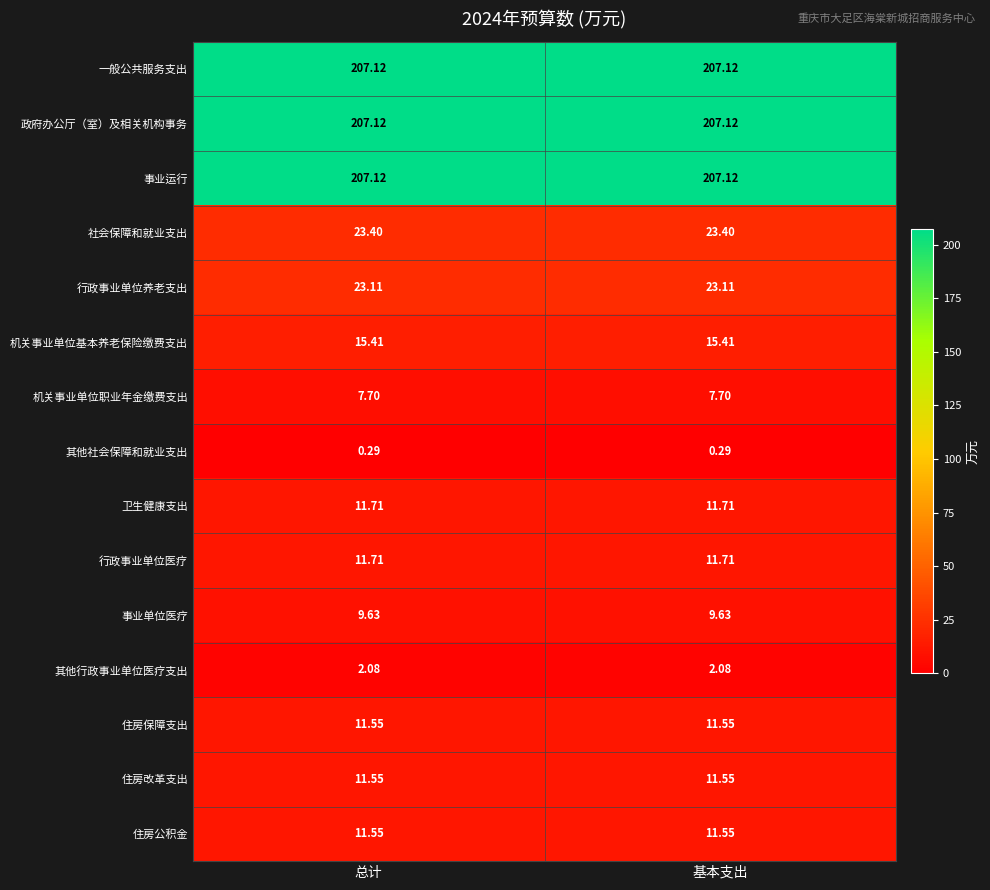

Is the value of 事业运行 at 总计 greater than the value of 事业单位医疗 at 总计?

Yes